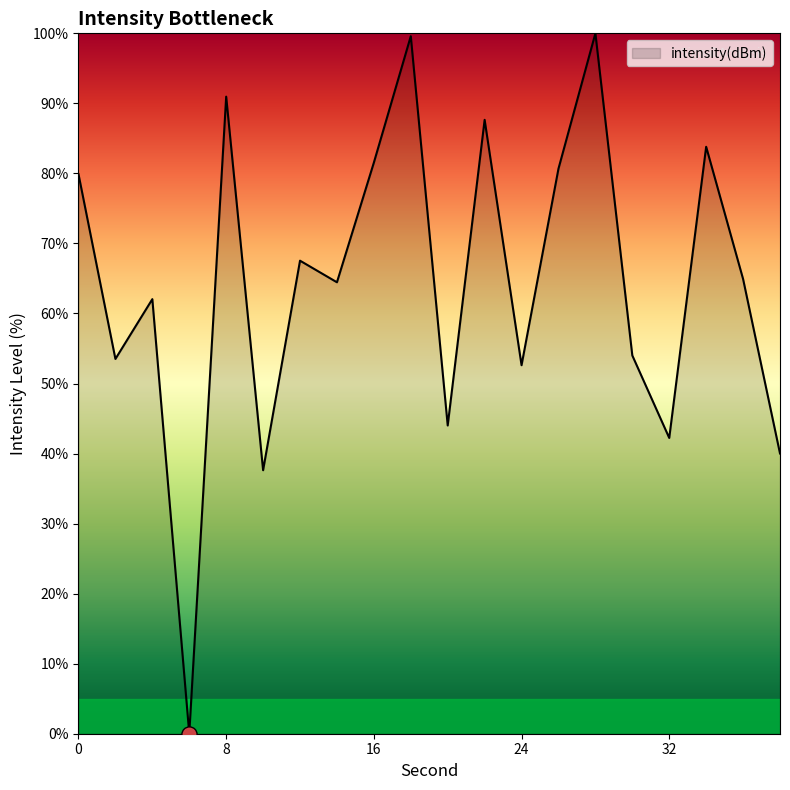

What is the maximum value shown in the chart?

100.0